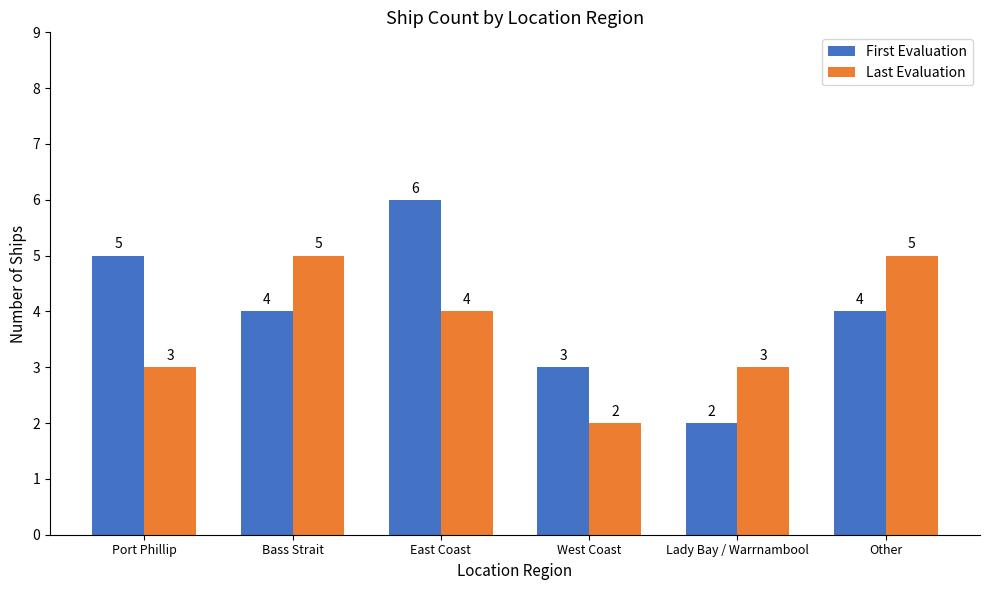

What is the difference between the maximum and minimum values in the Last Evaluation series?

3